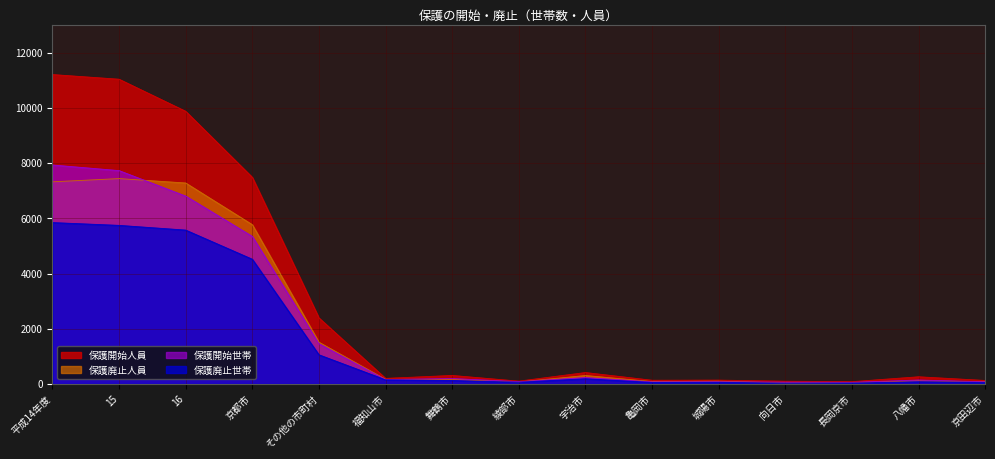

How many categories are shown in the chart?

15